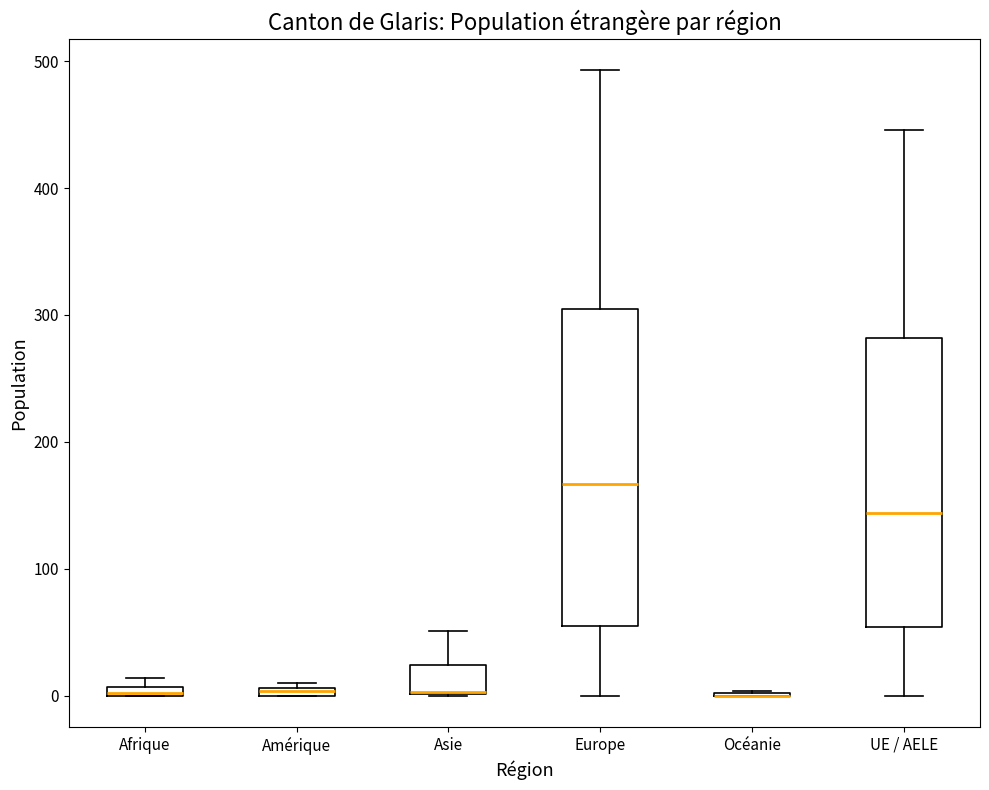

Comparing the boxes themselves (not the whiskers), which one is the tallest?

Europe